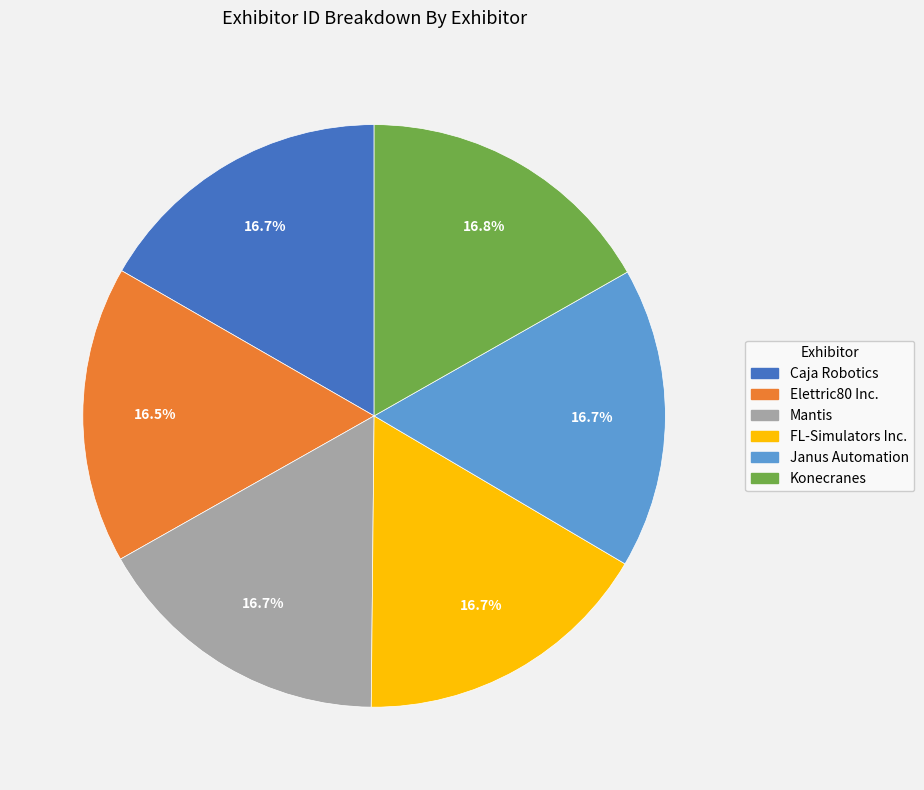

To the nearest percent, what portion does Mantis represent?

17%